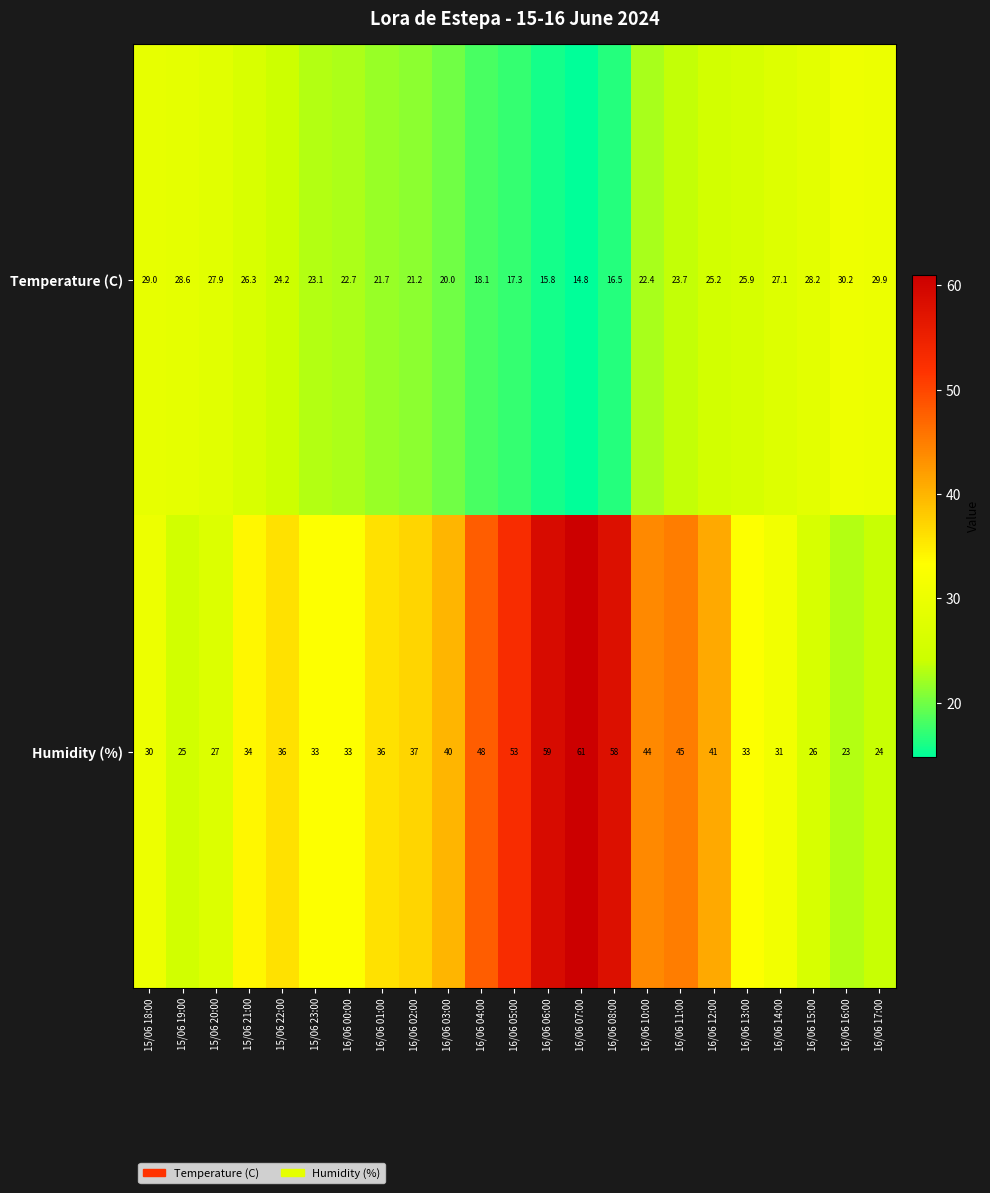

What is the difference between the highest and lowest values at 16/06 07:00?

46.2